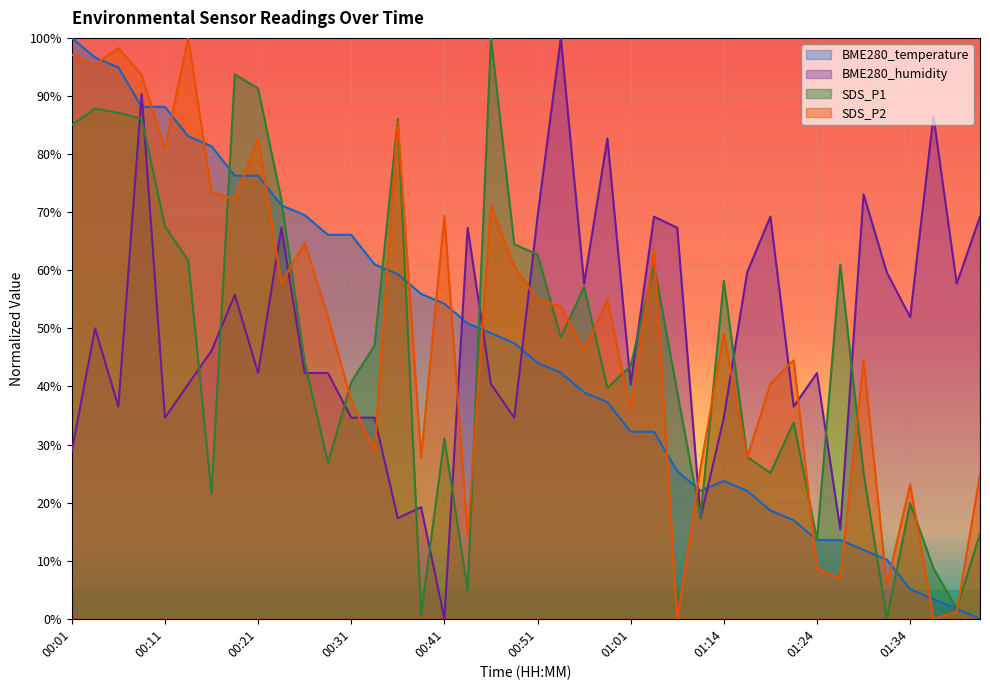

Is it true that SDS_P1 equals 78.7 at 00:54?

False